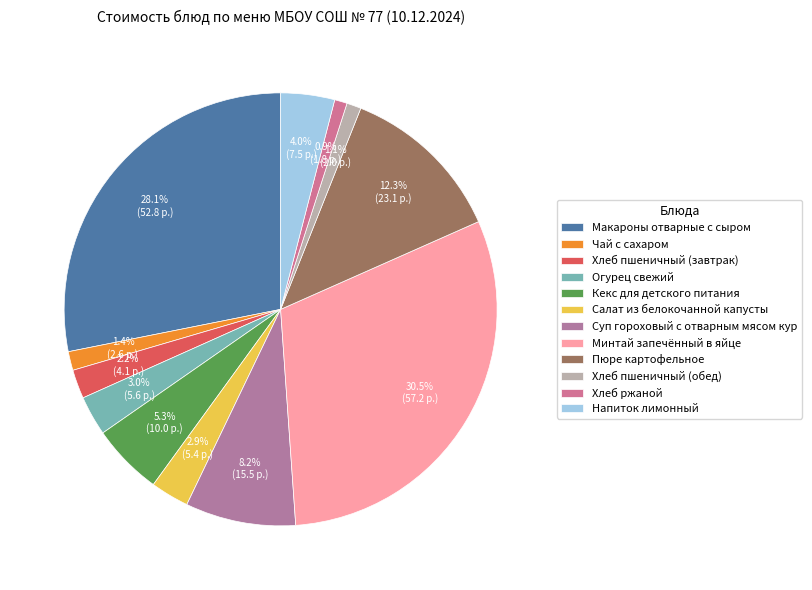

Count the number of slices in the pie.

12